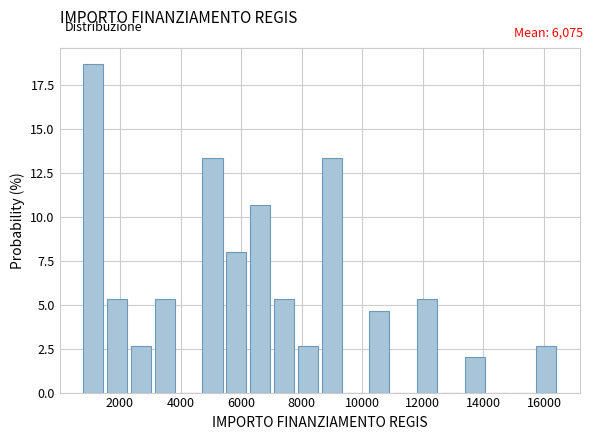

Read against the x-axis, roughly where is the centre of the tallest bar?

1200